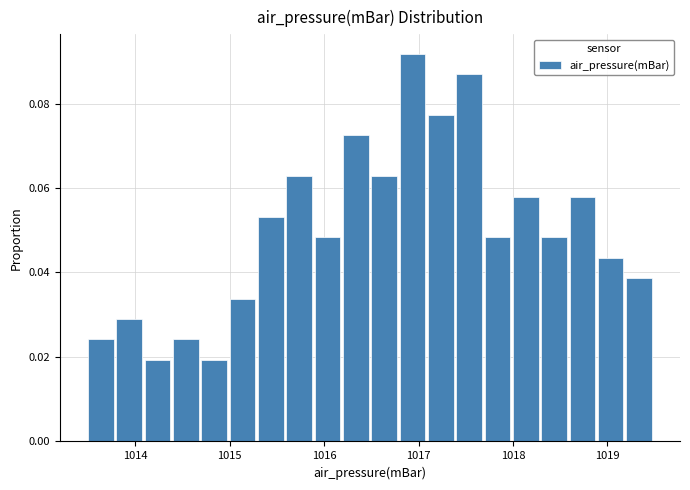

Around what value on the x-axis is the tallest bar? Give the approximate position of its centre, as read against the axis.

1016.9